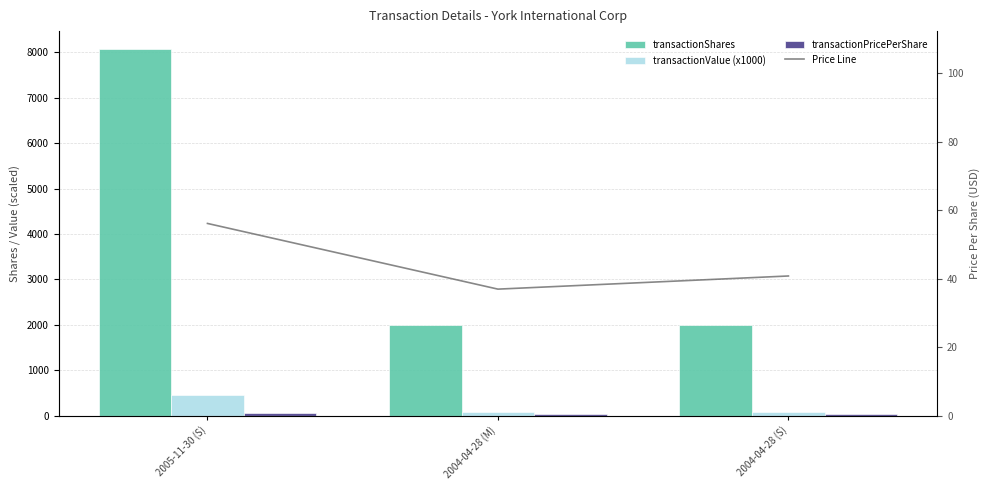

Rank the series by their maximum value, from lowest to highest.

transactionPricePerShare, Price Line, transactionValue (x1000), transactionShares